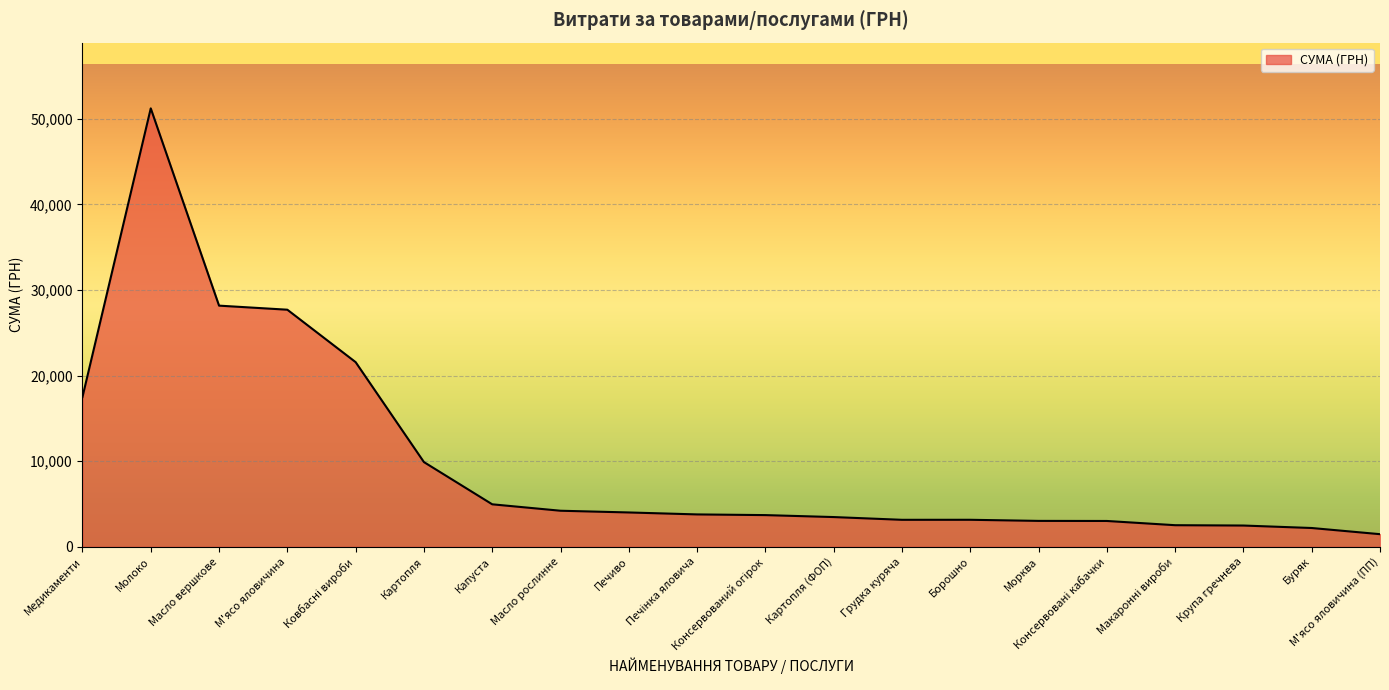

What position from the left is М'ясо яловичина?

4